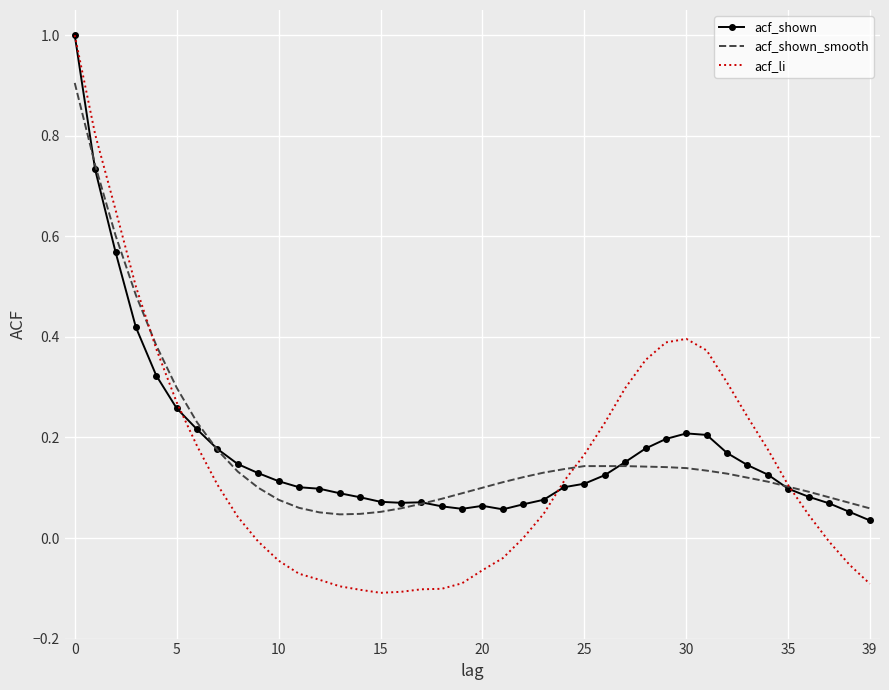

Which series has the largest range (max minus min)?

acf_li